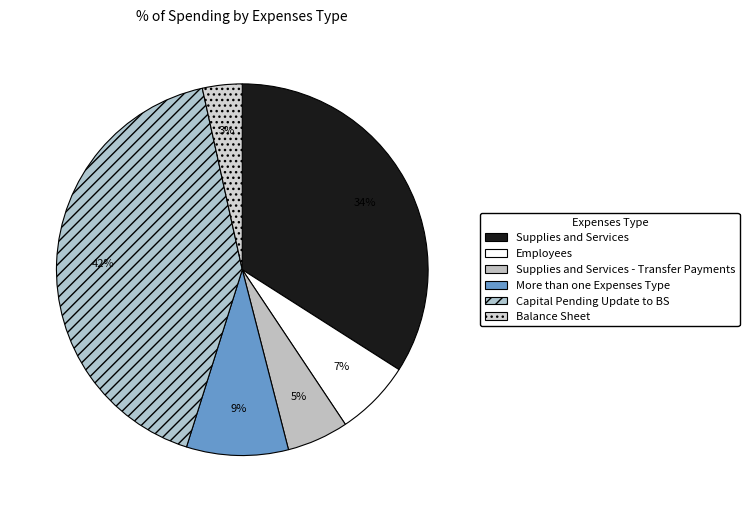

Does any single category account for the majority?

No